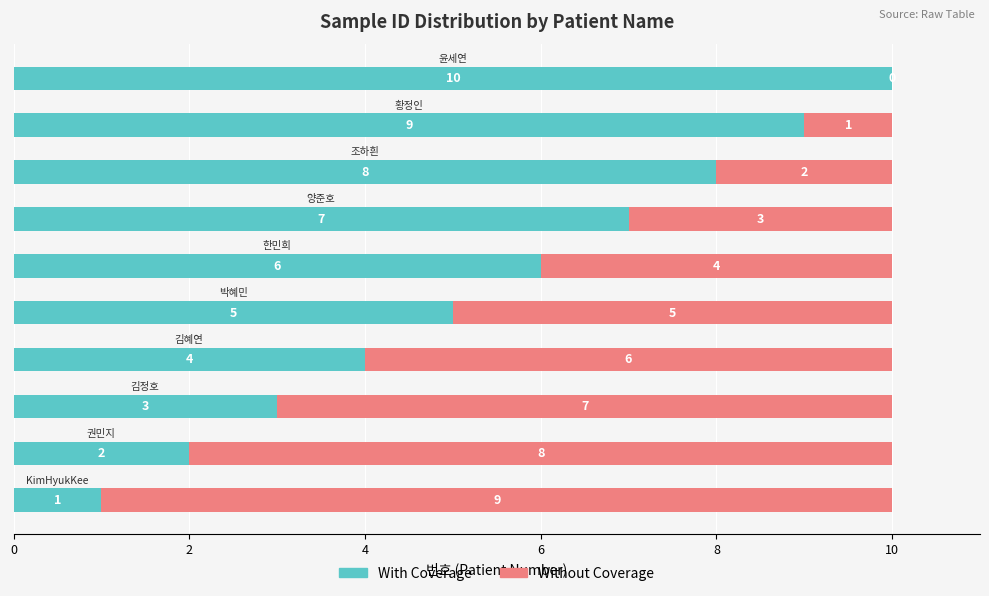

How many With Coverage values are between 3 and 8?

6